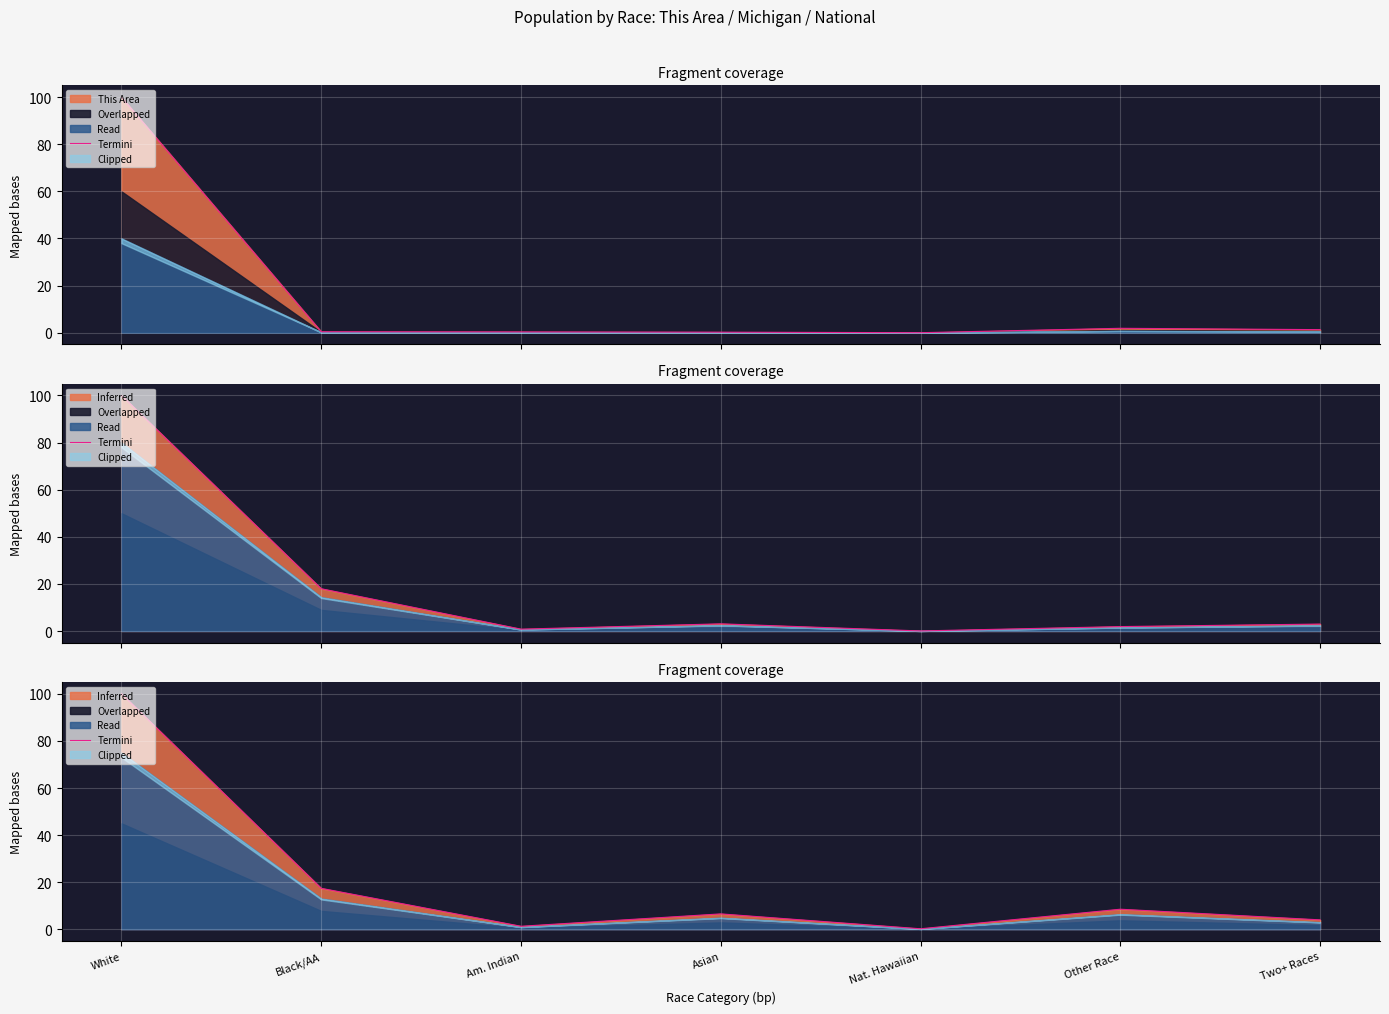

True or false: the data shows 2.3 at Am. Indian.

False